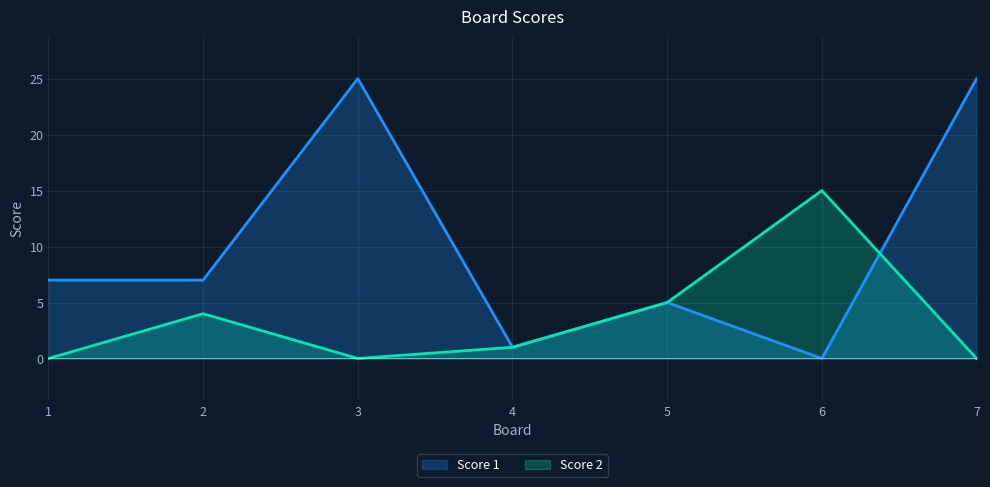

Rank the series by their maximum value, from highest to lowest.

Score 1, Score 2